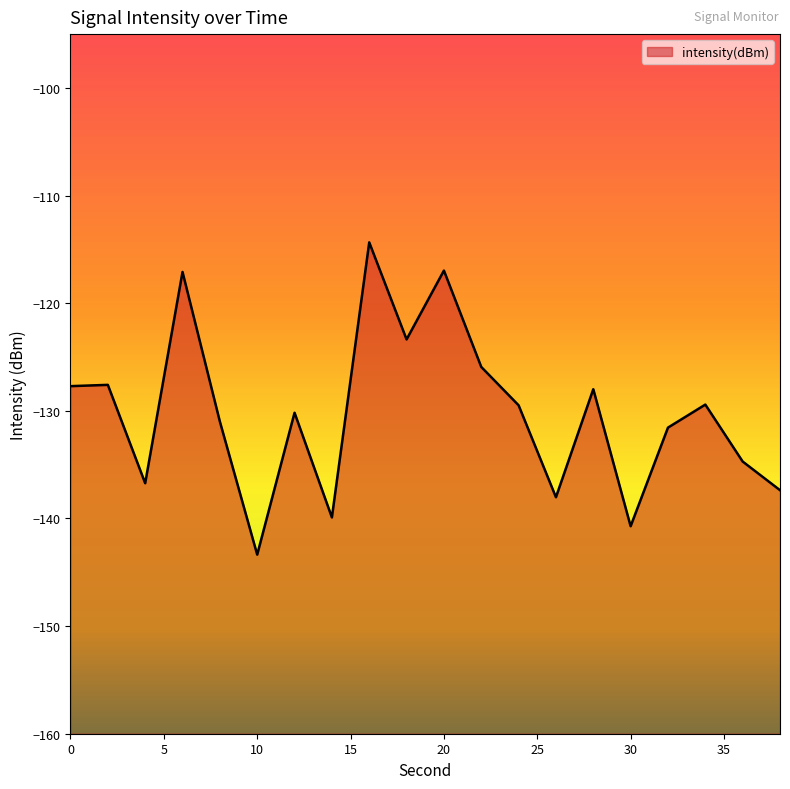

Rank the categories by value from highest to lowest.

16, 20, 6, 18, 22, 2, 0, 28, 34, 24, 12, 8, 32, 36, 4, 38, 26, 14, 30, 10